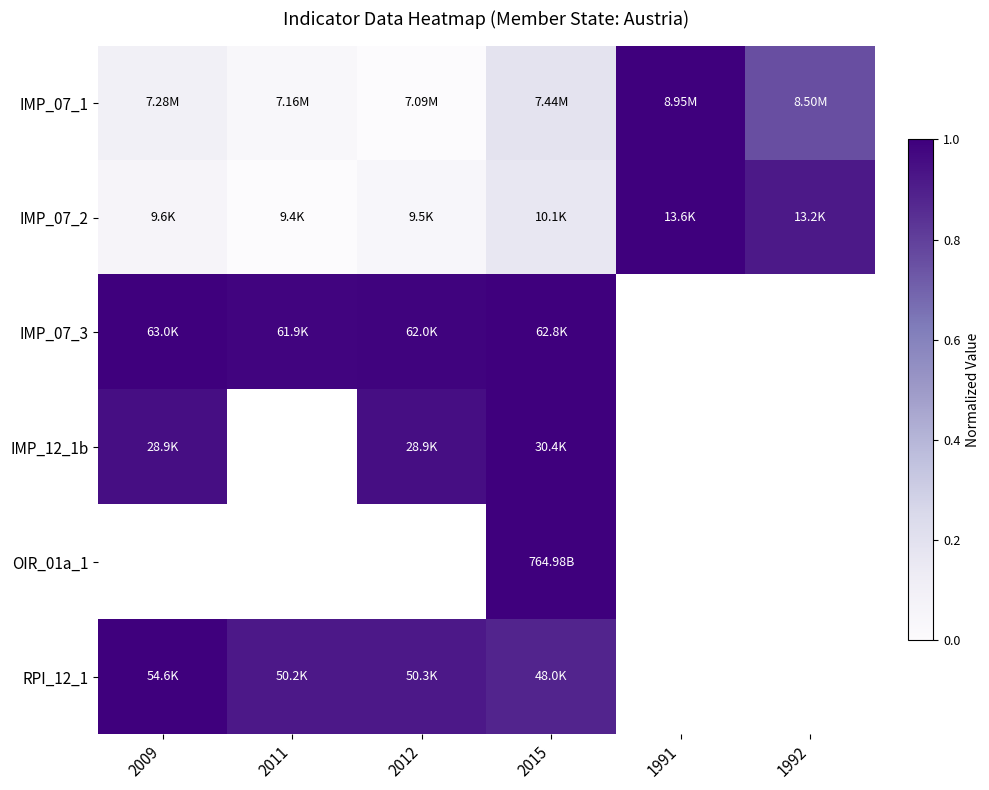

At which category is the sum across all series the highest?

2015